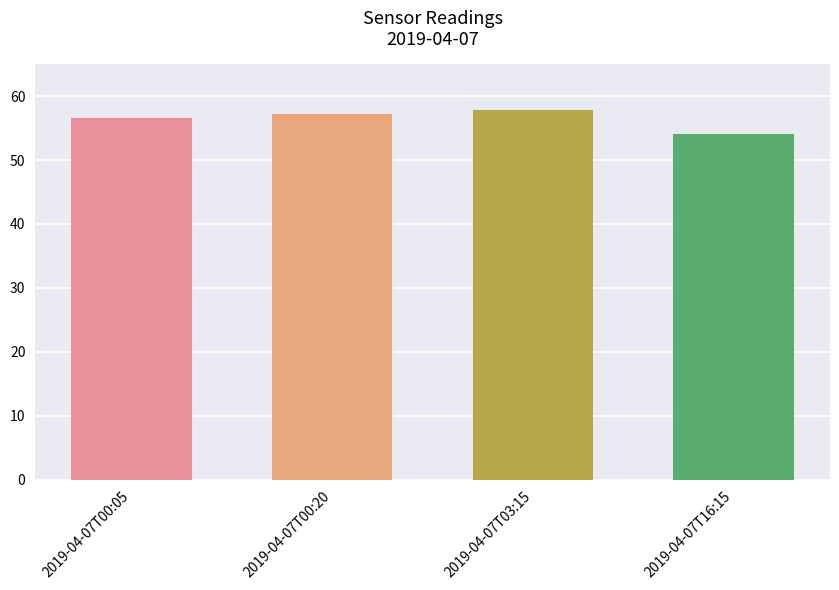

Which category has the lowest value across all series?

2019-04-07T16:15